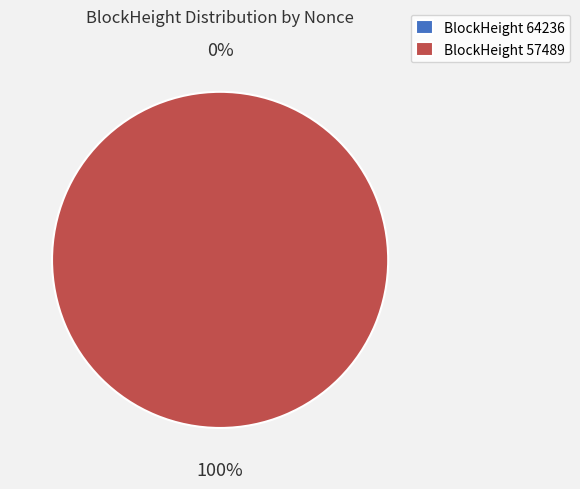

Is it true that 64236 is 0% of the pie?

True